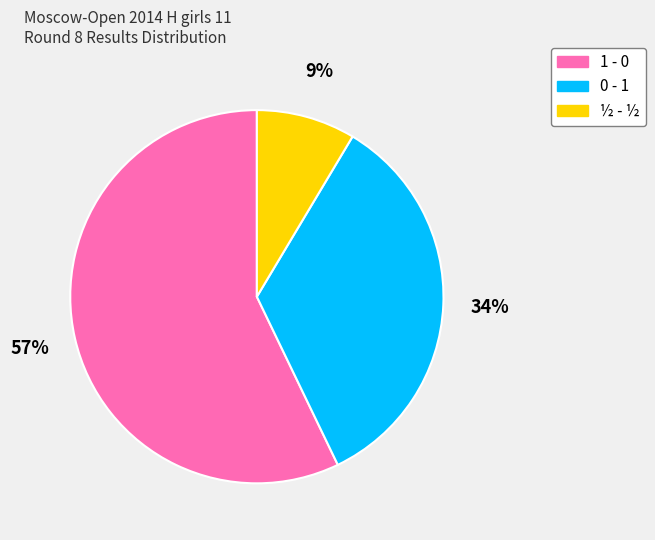

Which has a higher value, ½ - ½ or 0 - 1?

0 - 1